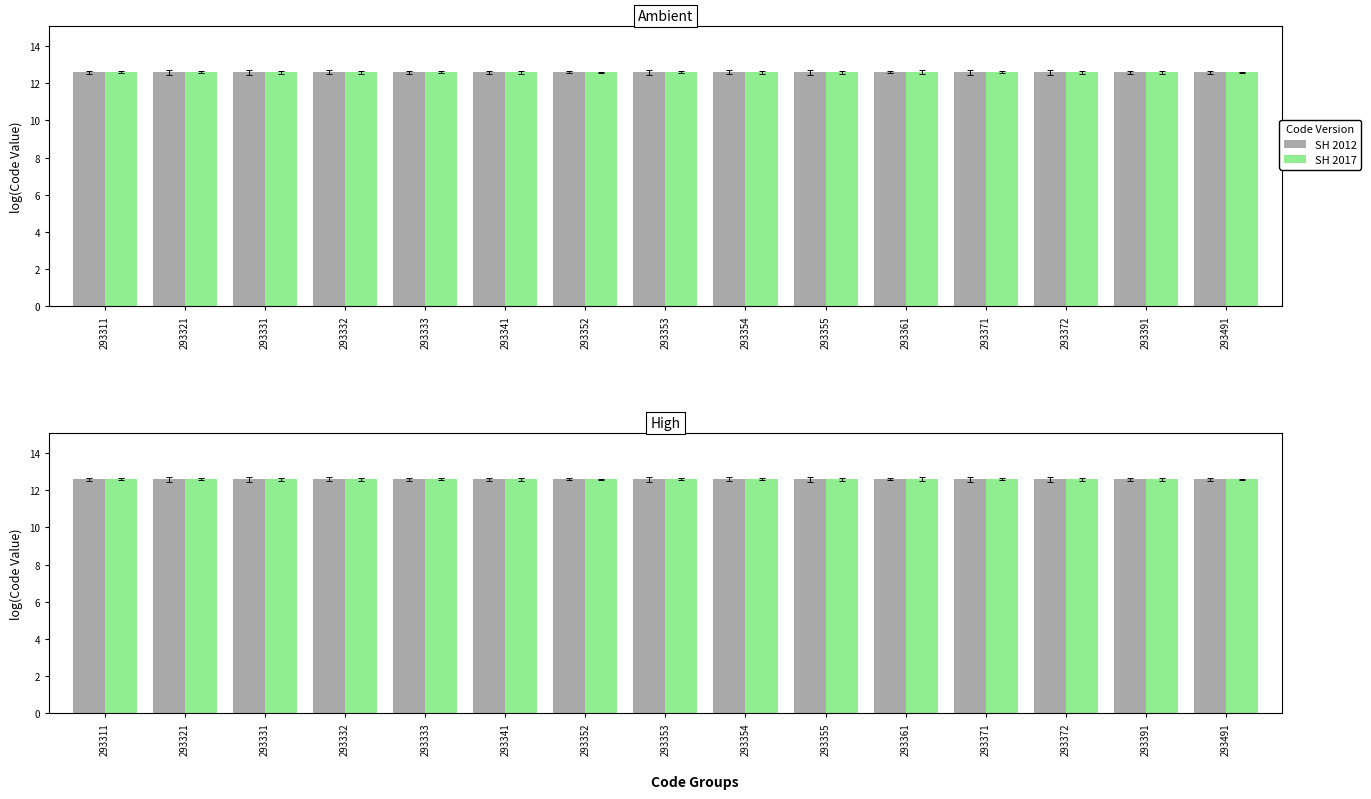

Reading left to right, transcribe all the data shown in this chart.

SH 2012: 12.6	12.6	12.6	12.6	12.6	12.6	12.6	12.6	12.6	12.6	12.6	12.6	12.6	12.6	12.6
SH 2017: 12.6	12.6	12.6	12.6	12.6	12.6	12.6	12.6	12.6	12.6	12.6	12.6	12.6	12.6	12.6